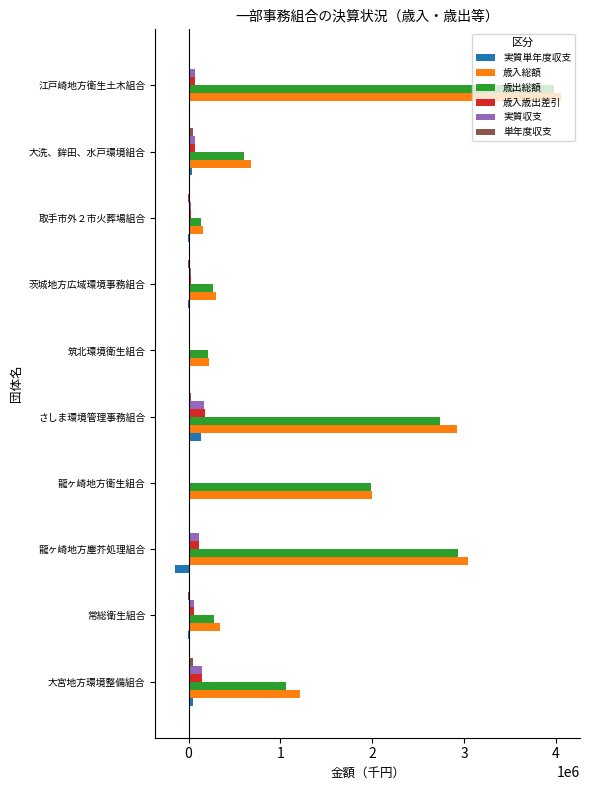

At which category does the chart reach its peak across all series?

江戸崎地方衛生土木組合